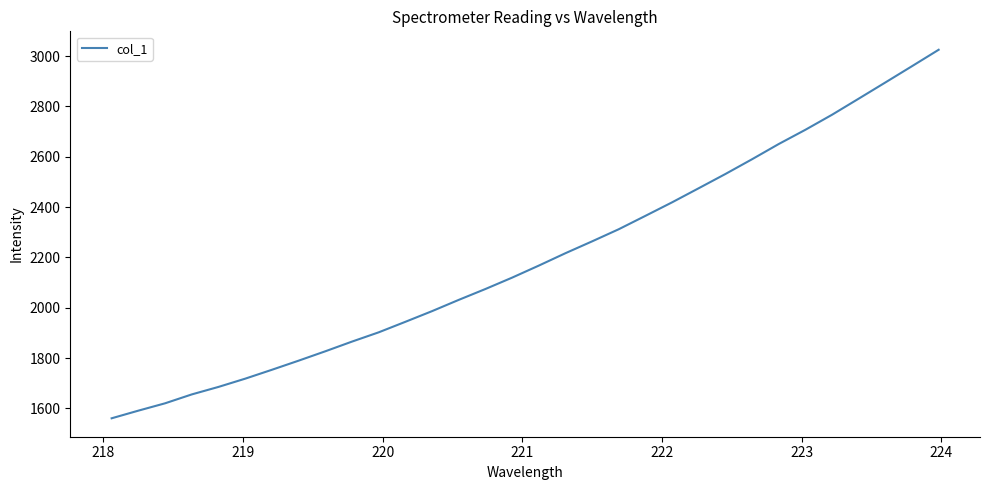

What is the difference between the maximum and minimum values?

1464.5